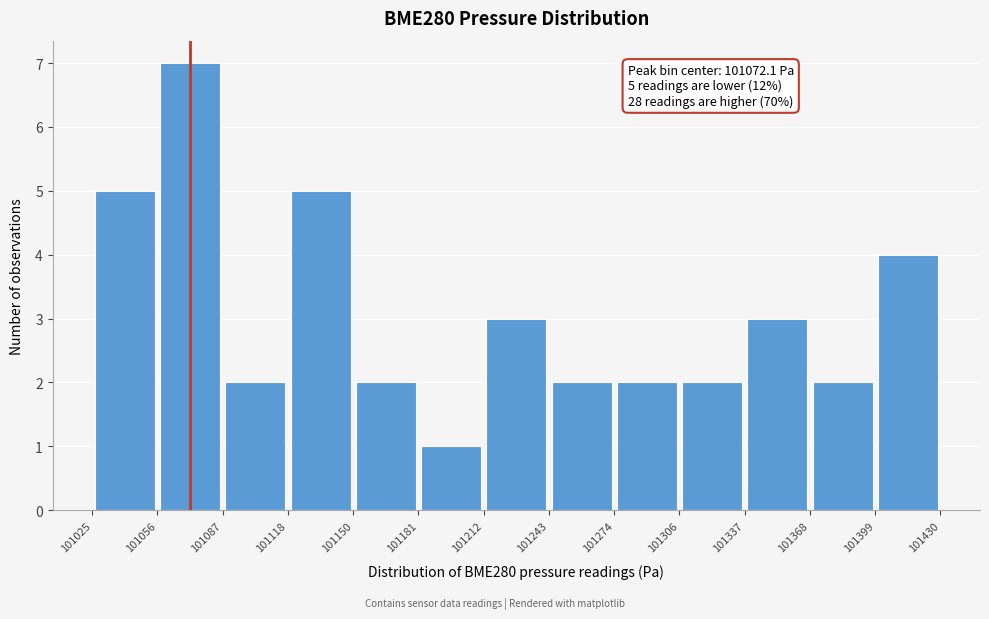

Over which range of the x-axis is the bar tallest?

101056 to 101087